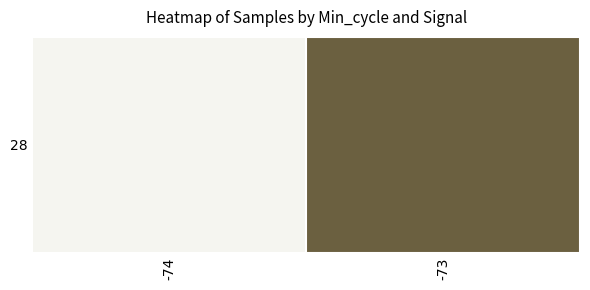

Is it true that the value at -73 is 8828866.6?

False